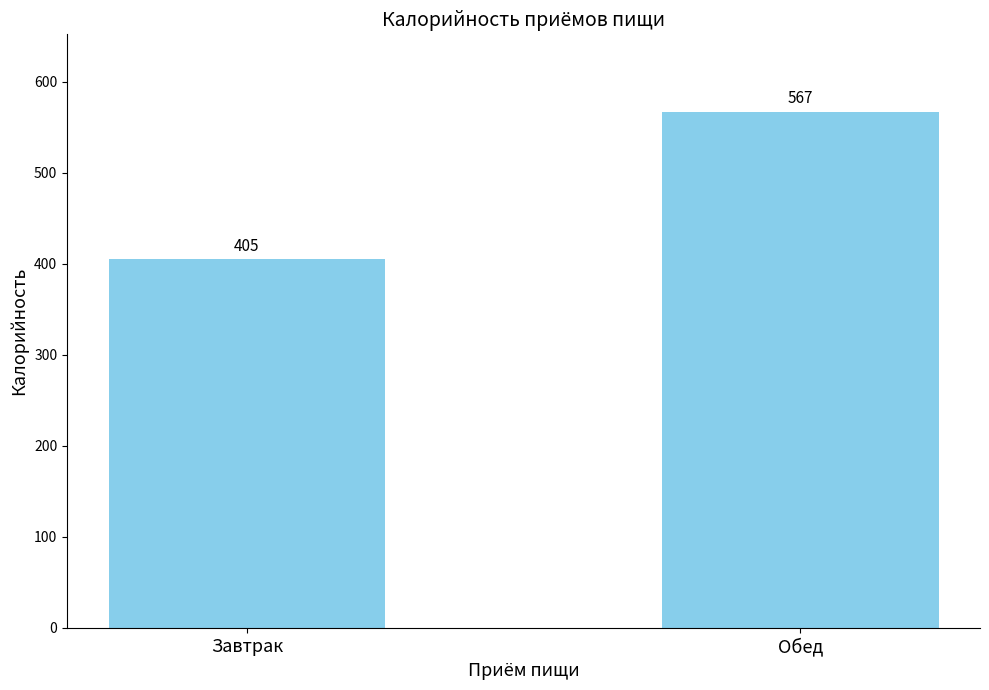

What is the sum of the values at Завтрак and Обед?

972